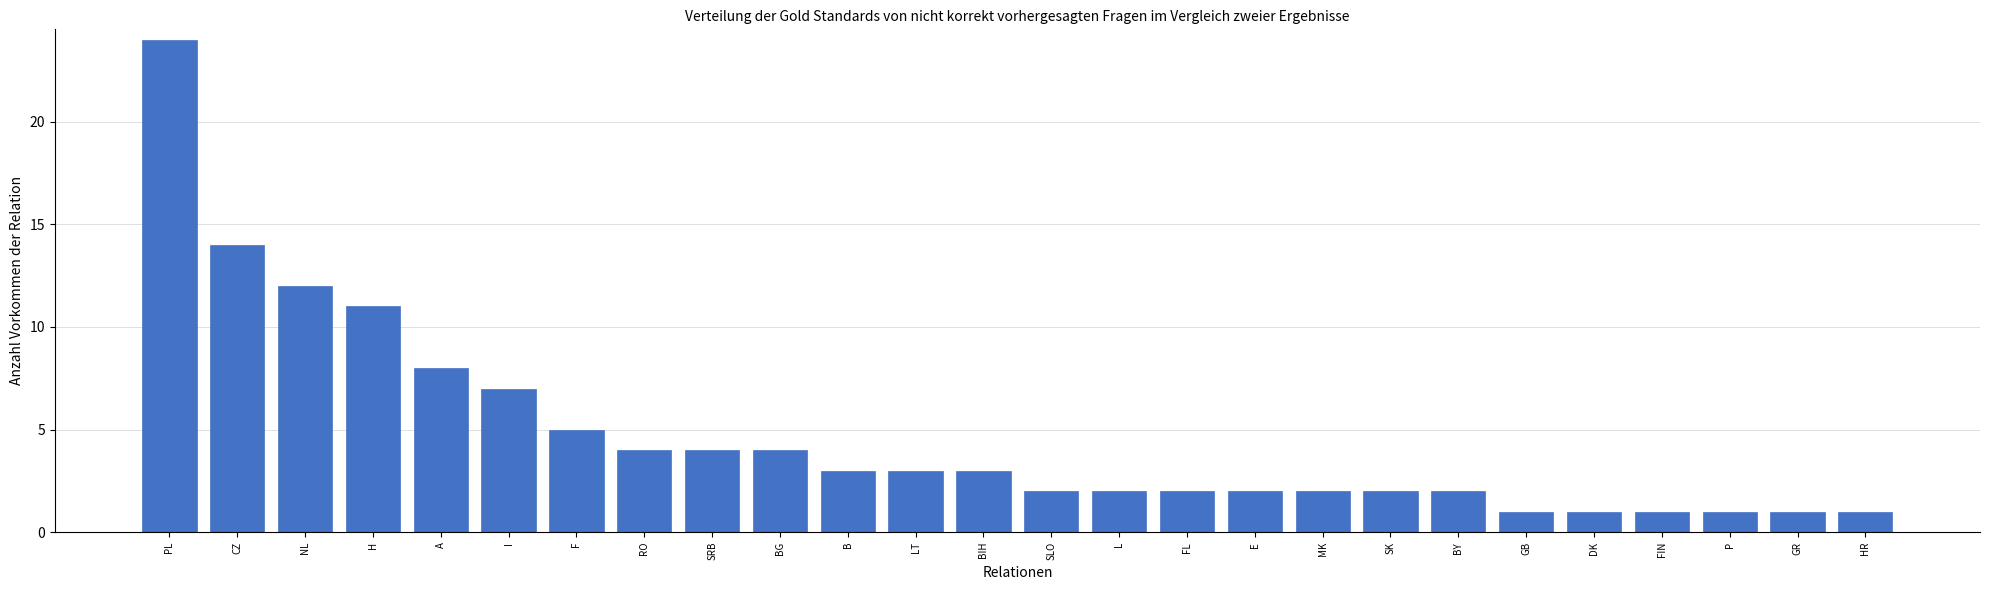

Count the number of data series in this chart.

1